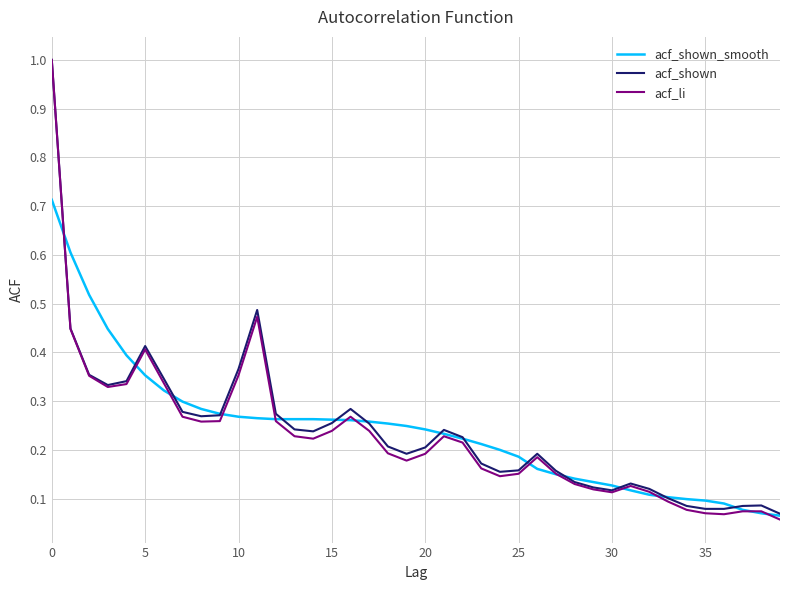

Which series has the widest spread of values?

acf_li